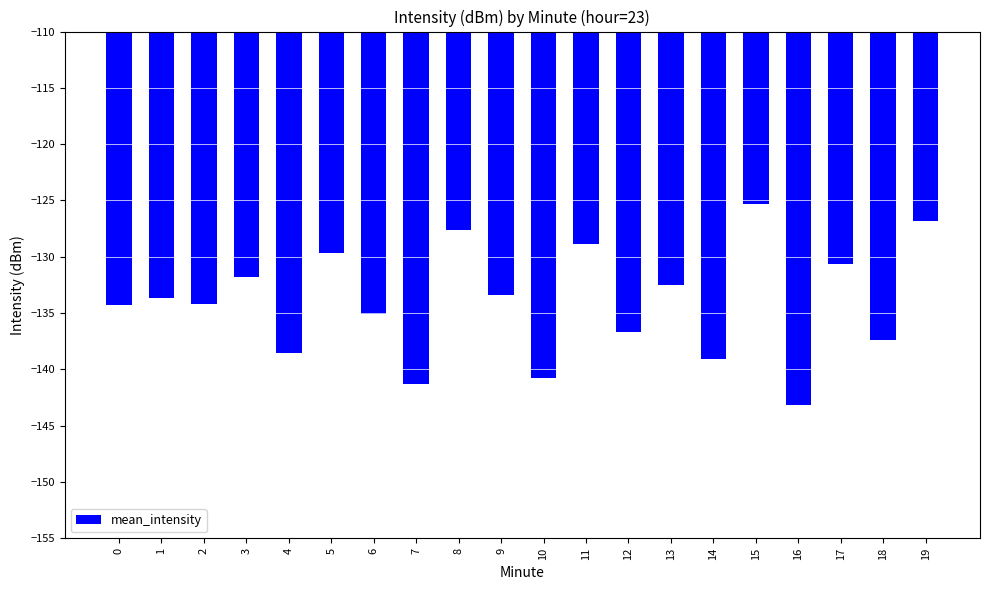

At which category does the chart reach its peak across all series?

15